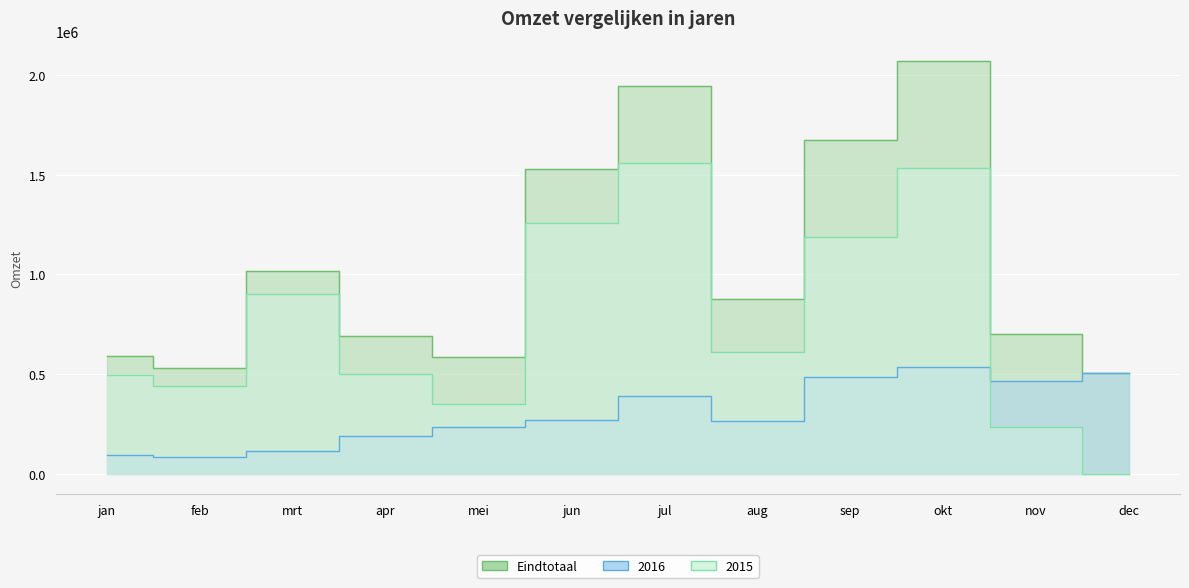

Which label corresponds to the largest value in the chart?

okt